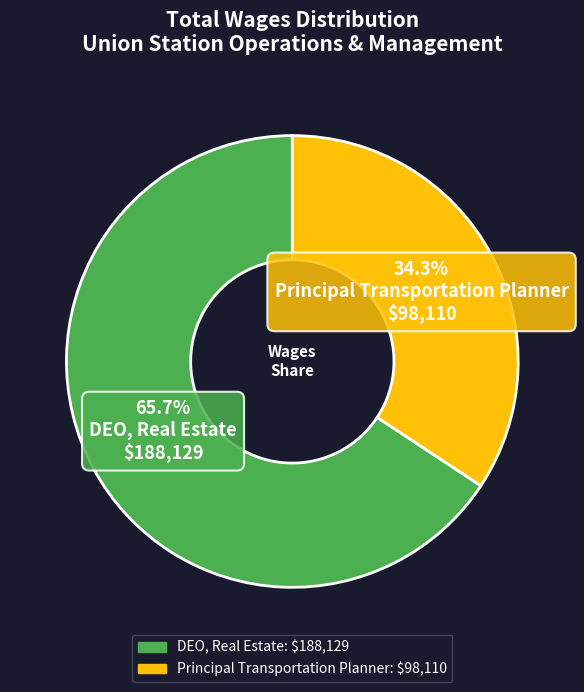

Count the number of slices in the pie.

2